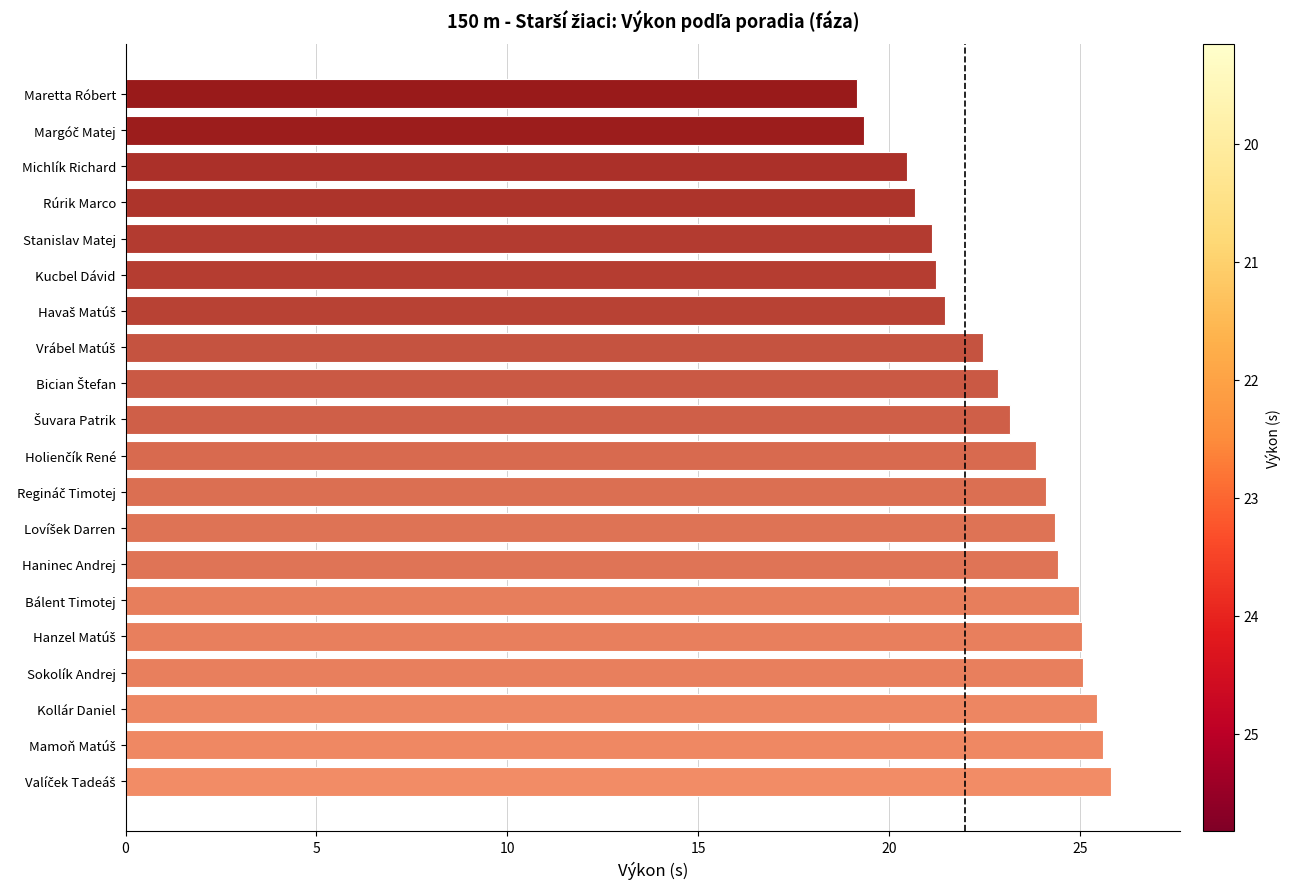

What is the difference between the values at Haninec Andrej and Maretta Róbert?

5.3